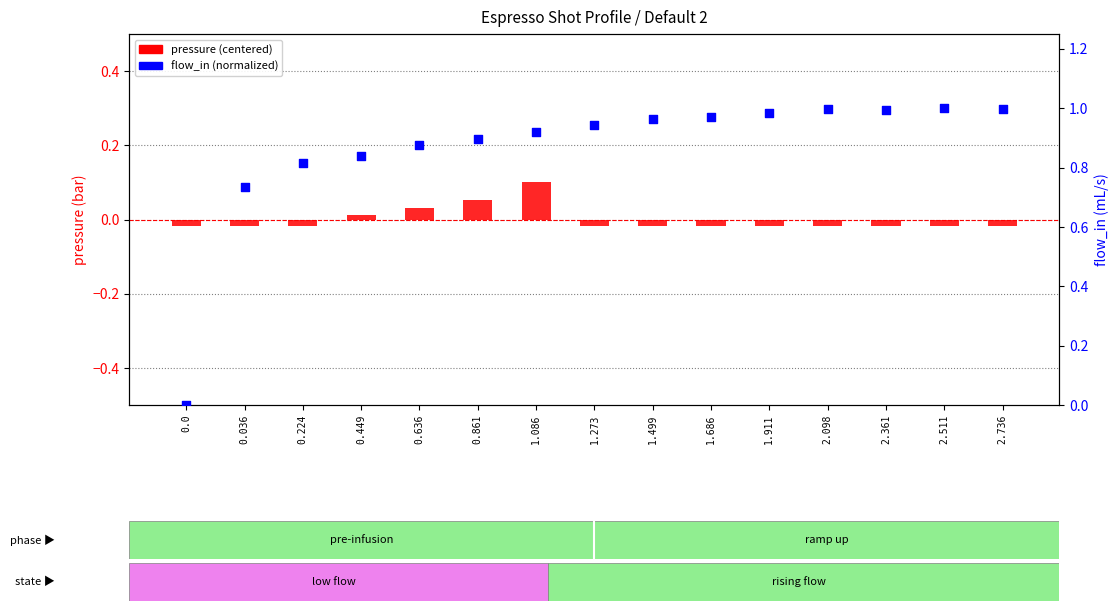

Which series contains the lowest Y value?

pressure (centered)